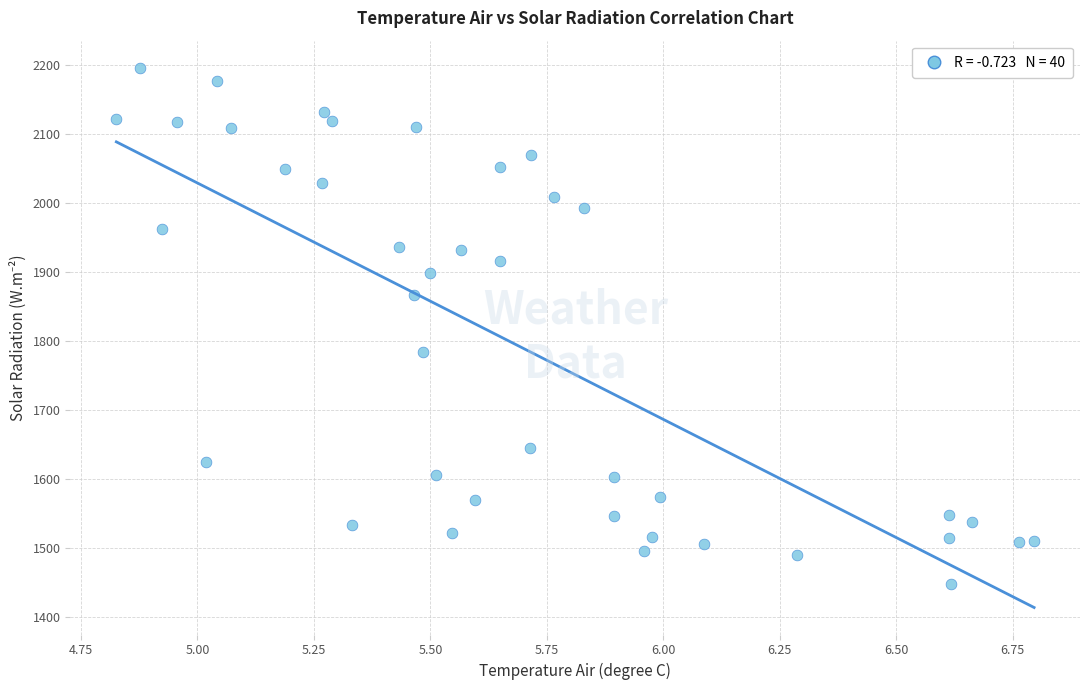

What is the range of Y values (max minus min)?

748